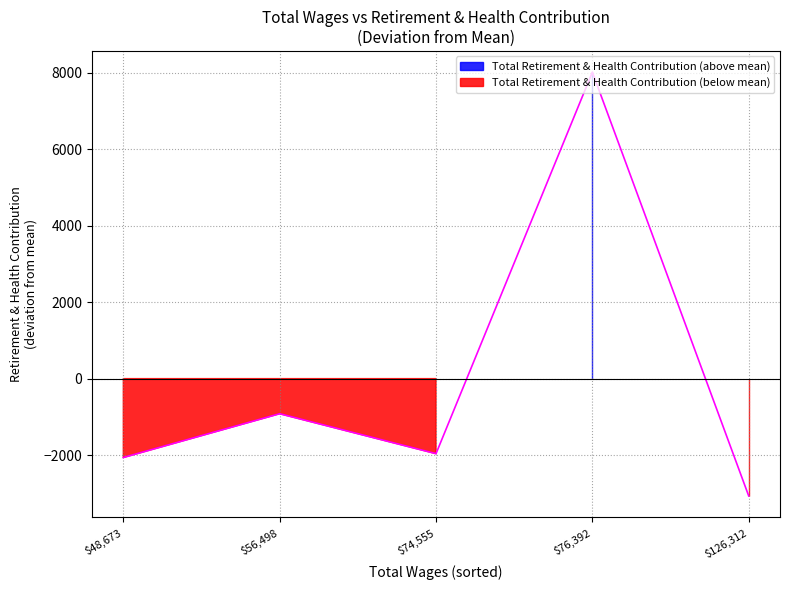

Reading right to left, extract all data points from this chart.

48673.0=16037	56498.0=17183	74555.0=16138	76392.0=26121	126312.0=15031